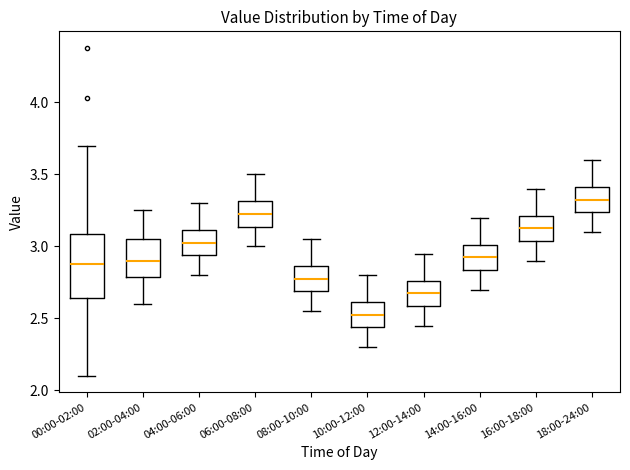

Which box is the tallest, from its lower edge to its upper edge?

00:00-02:00